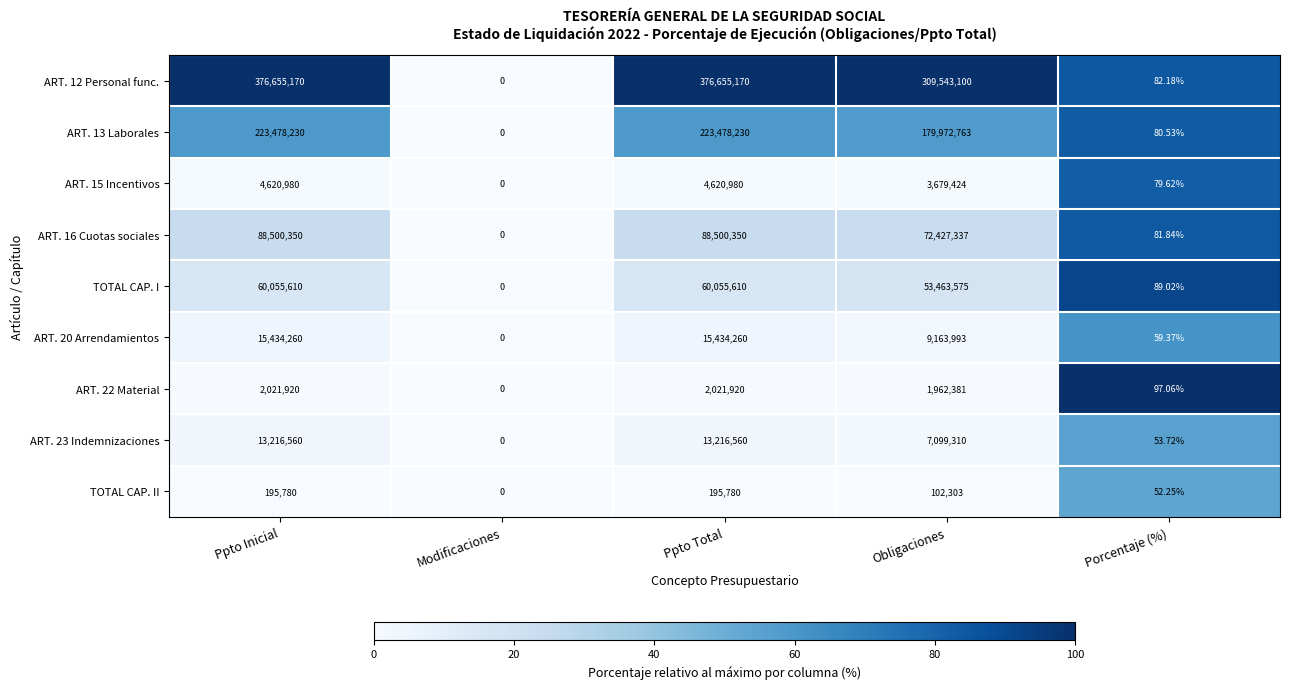

At which label does ART. 12 Personal func. first exceed 309543100?

Ppto Inicial